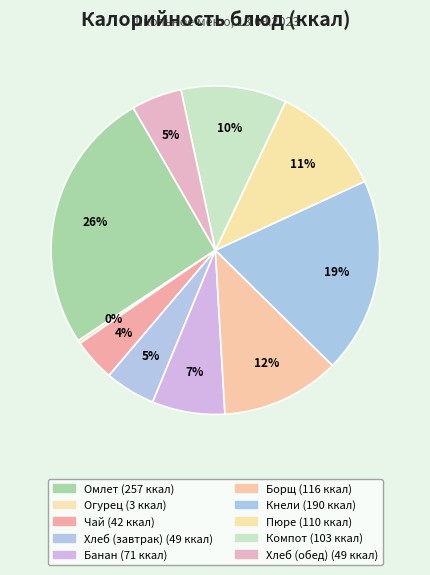

Which slice is the smallest?

Огурец